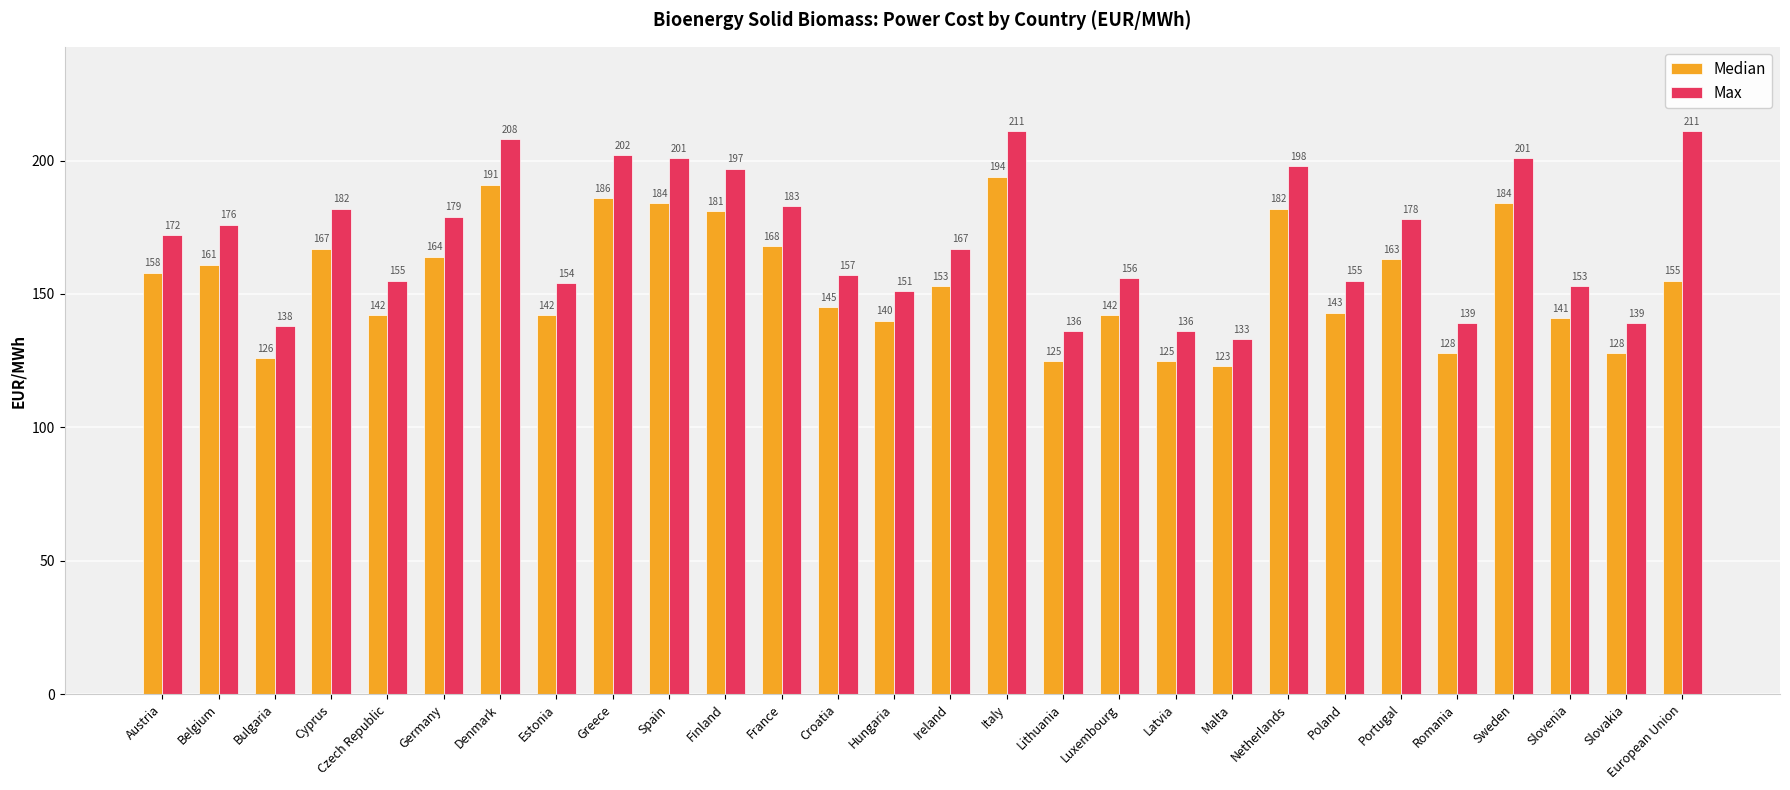

At how many categories does at least one series exceed 144?

22